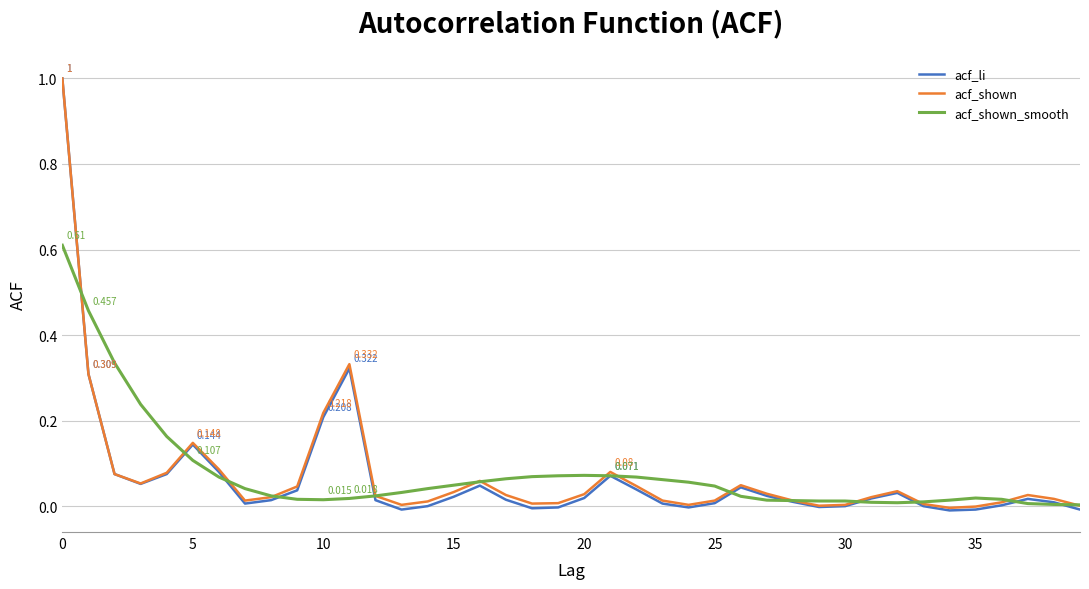

How many lines are shown in the chart?

3